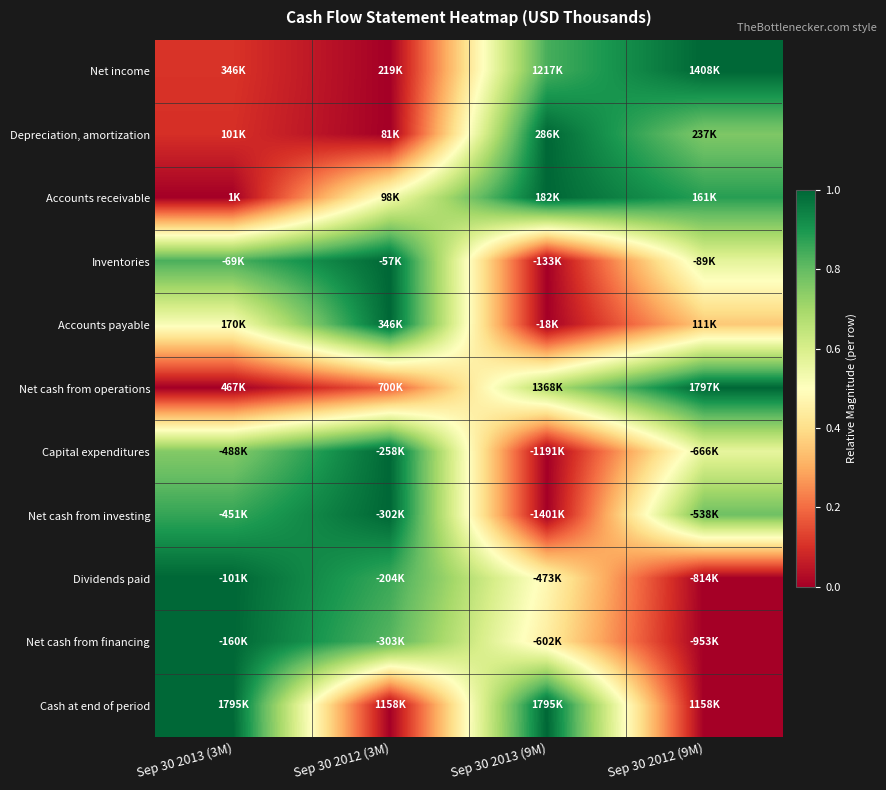

Between Sep 30 2012 (3M) and Sep 30 2012 (9M), which series saw the biggest shift?

Net income